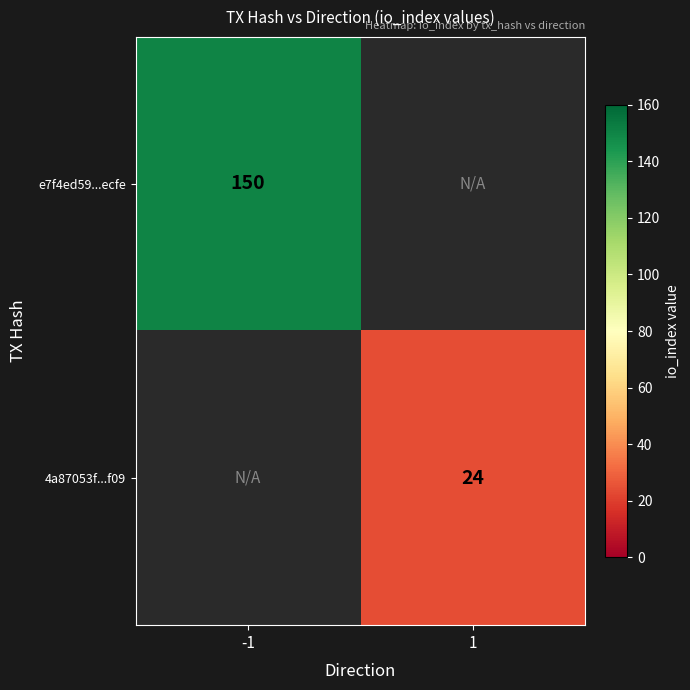

The value of e7f4ed59...ecfe at -1 is 73. True or false?

False